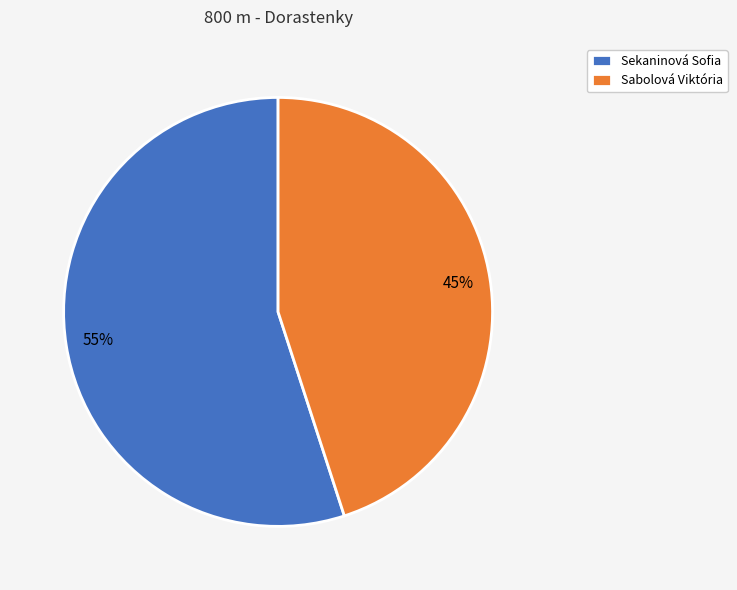

Which has a higher value, Sekaninová Sofia or Sabolová Viktória?

Sekaninová Sofia